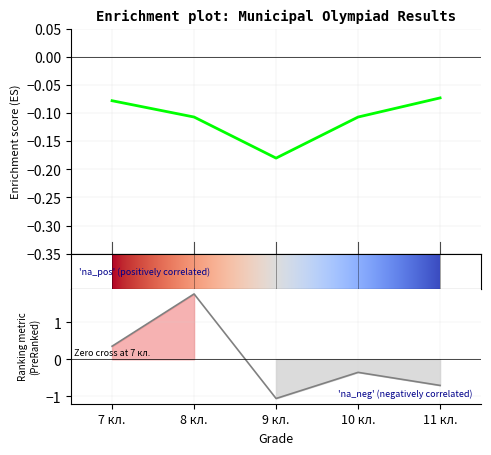

At which category is the sum across all series the highest?

8 кл.